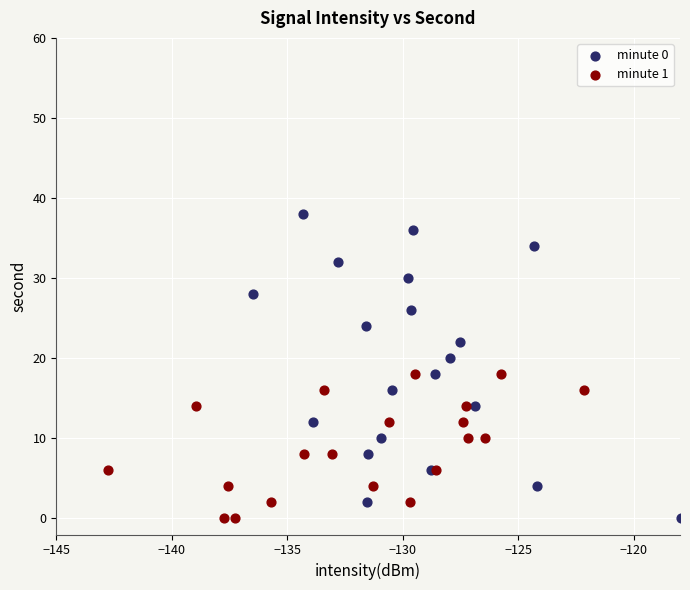

Which series has the largest Y range (max minus min)?

minute 0